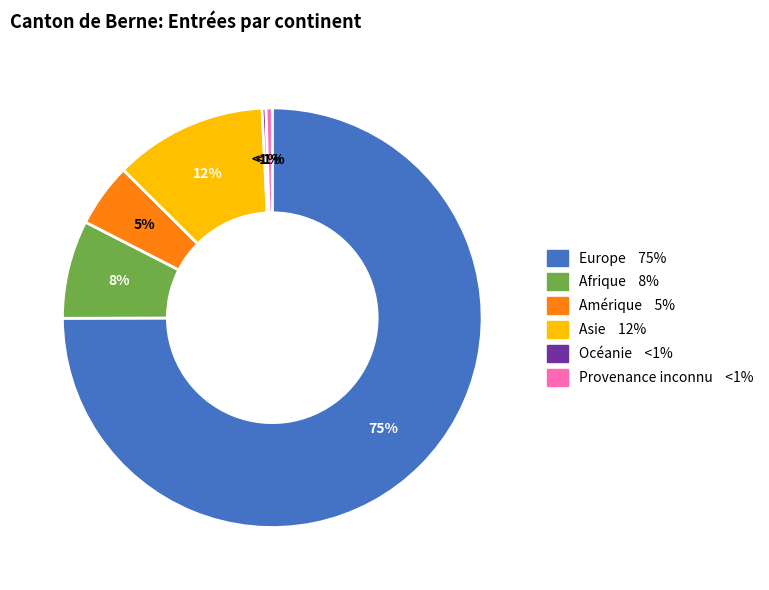

What is the change in value from Afrique to Amérique?

-289